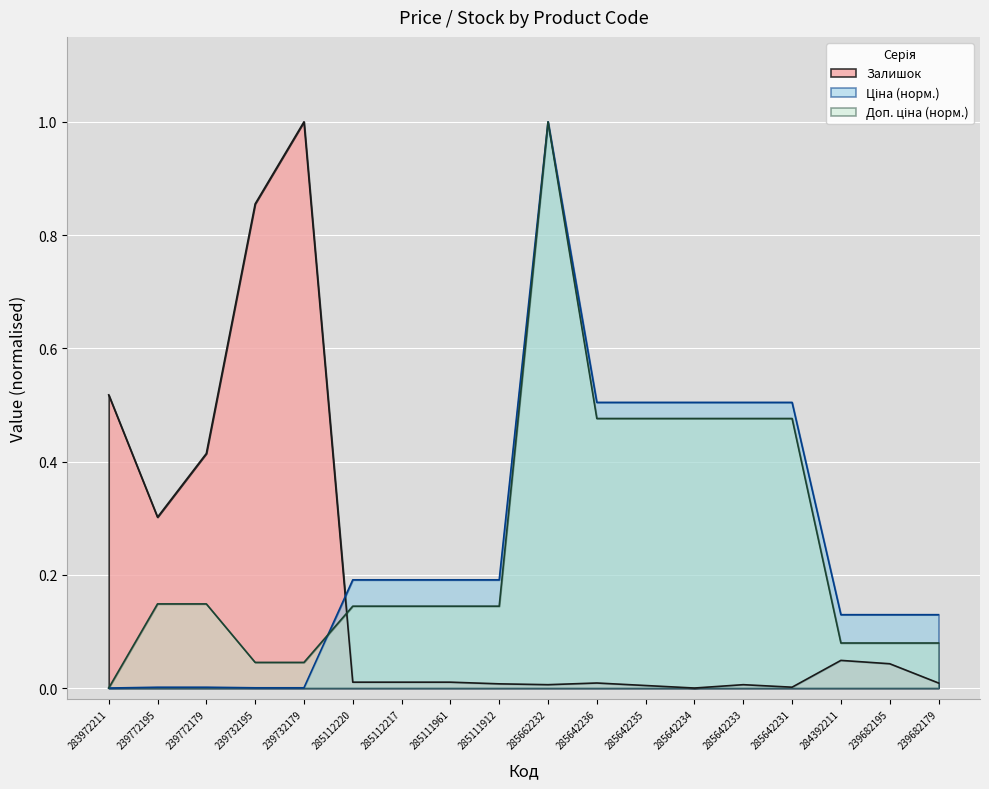

Which series ends up on top after the final intersection of Ціна and Доп. ціна?

Ціна